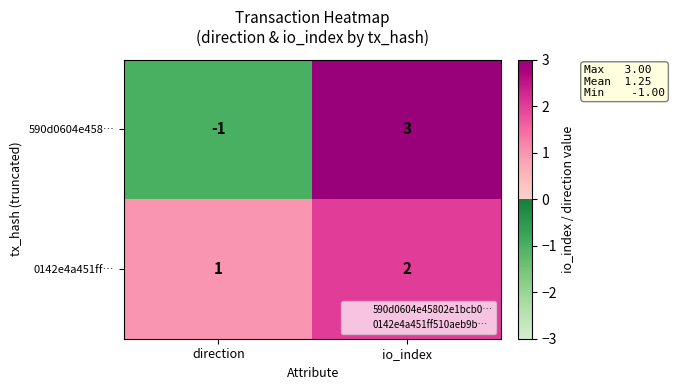

Rank the series by their average value, from highest to lowest.

0142e4a451ff…, 590d0604e458…